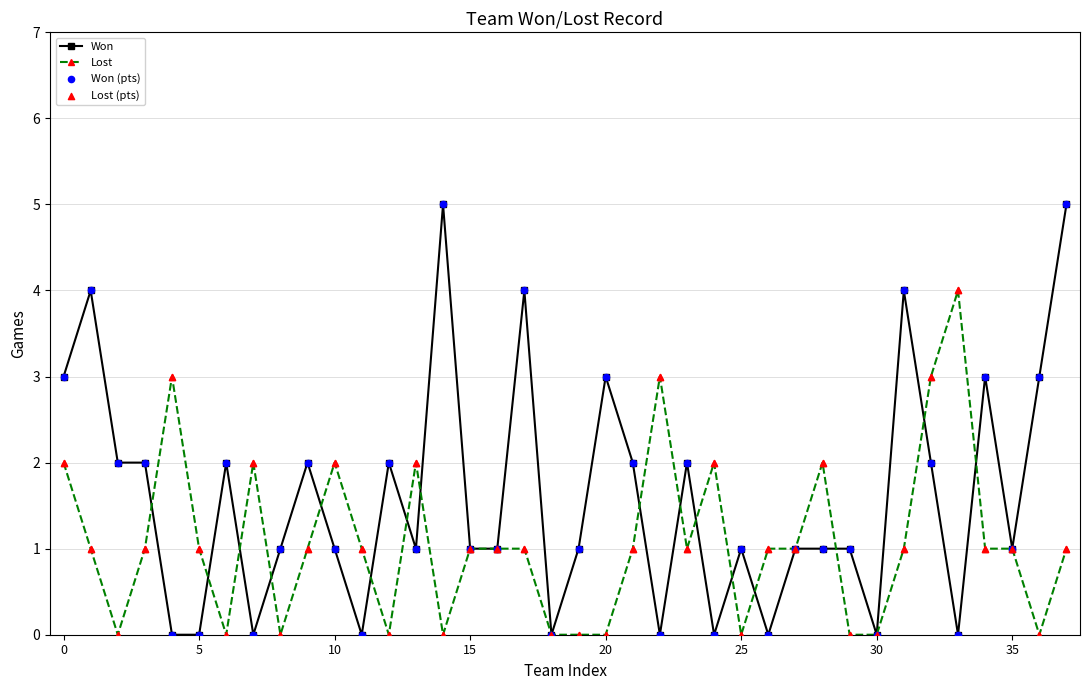

Which series has the largest range (max minus min)?

Won